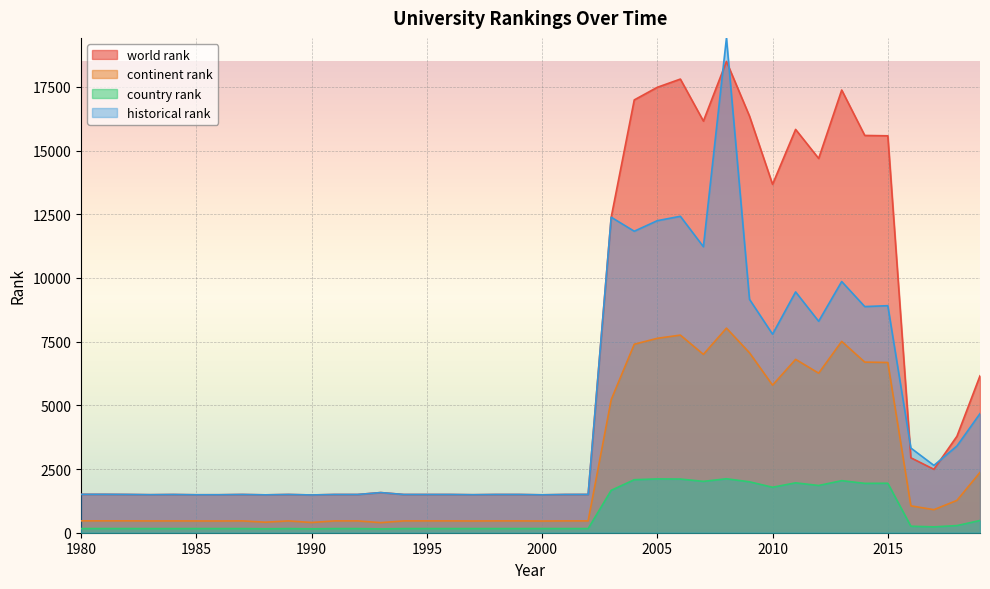

How many series are shown in this chart?

4